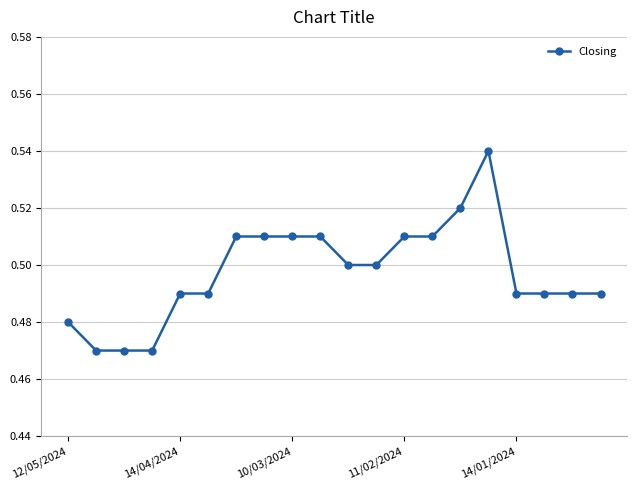

True or false: the data has more than 0 interior local peaks.

True